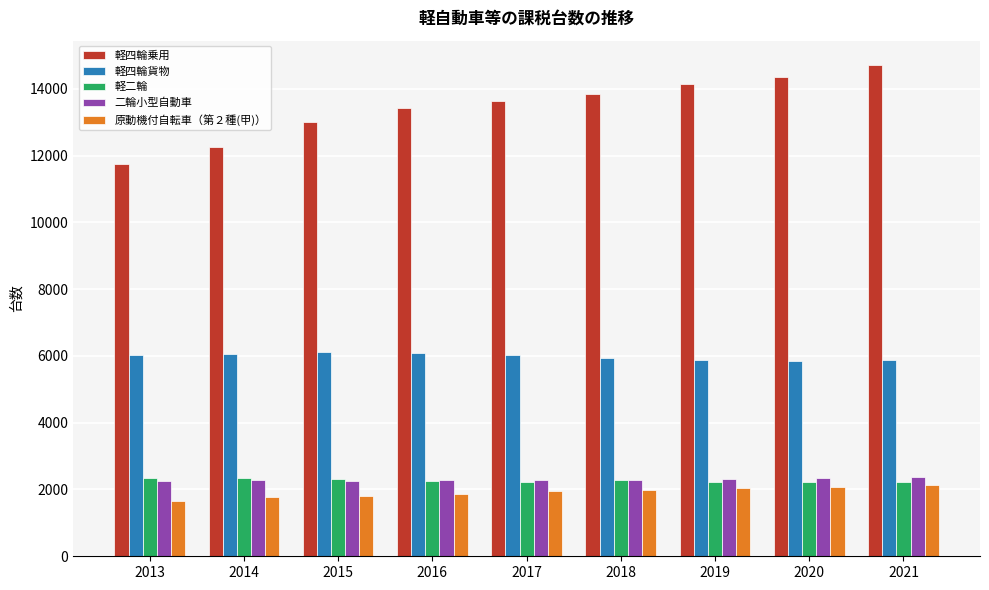

Count the number of categories in the chart.

9